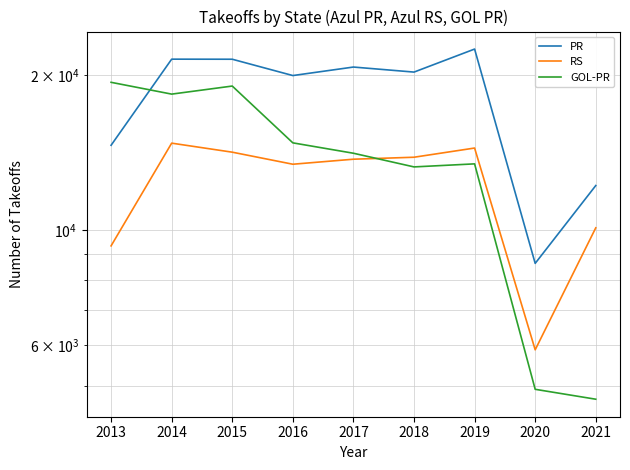

Rank the series by their average value, from lowest to highest.

RS, GOL-PR, PR